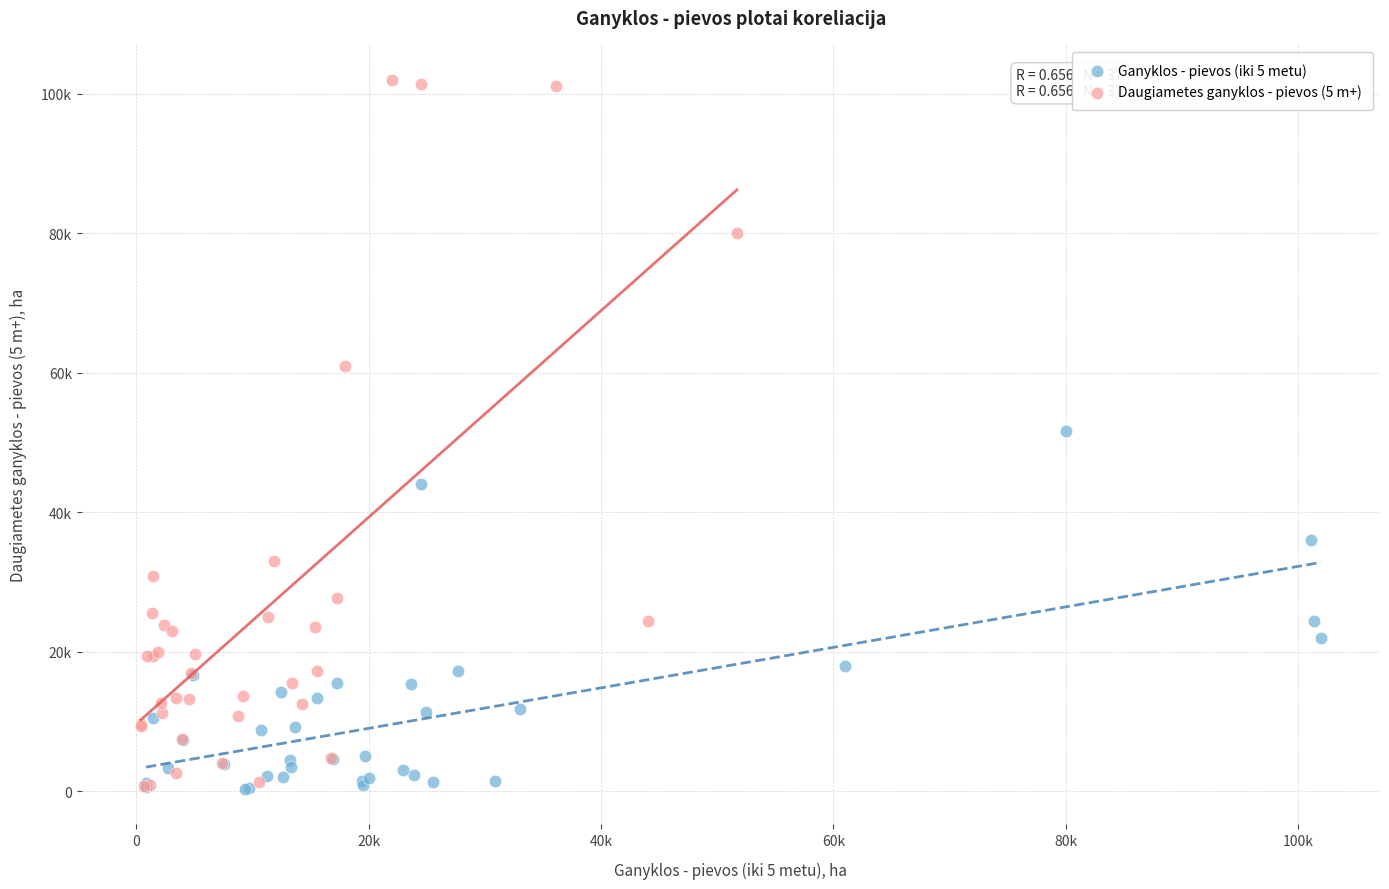

What are all the series names shown in the legend?

Ganyklos - pievos (iki 5 metu), Daugiametes ganyklos - pievos (5 m+)